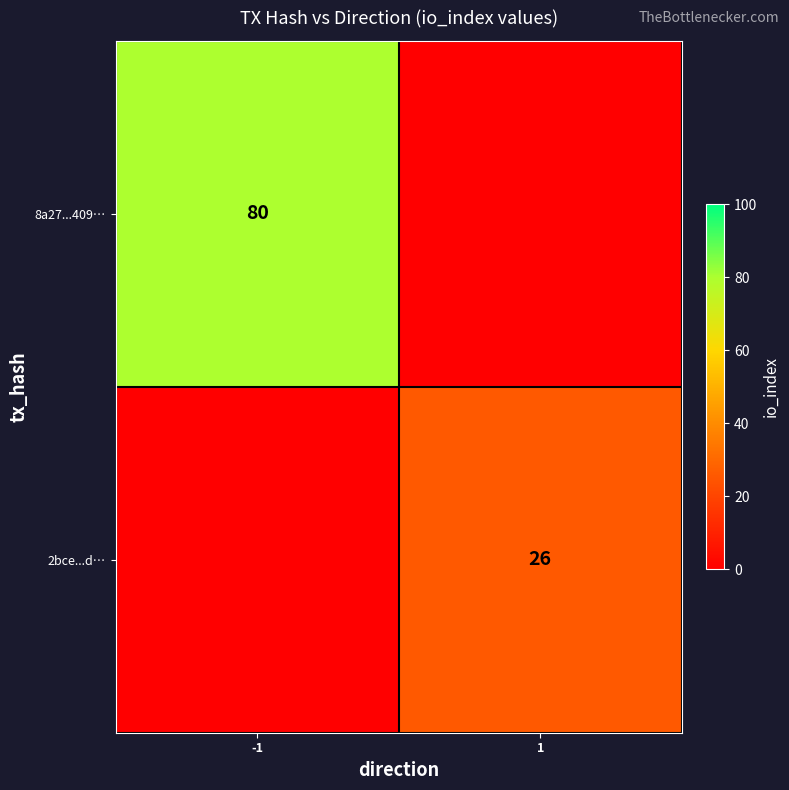

Is it true that 8a27...409… equals 80 at -1?

True